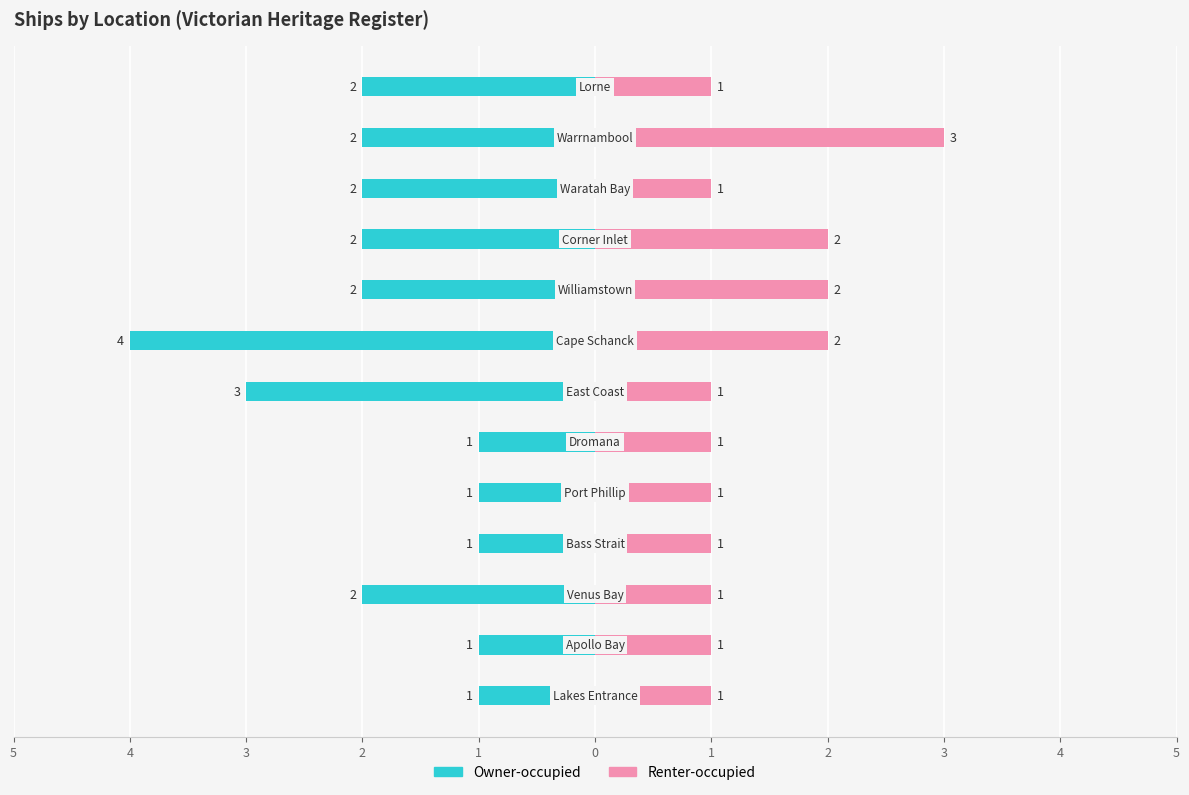

How many data points does each series have?

13